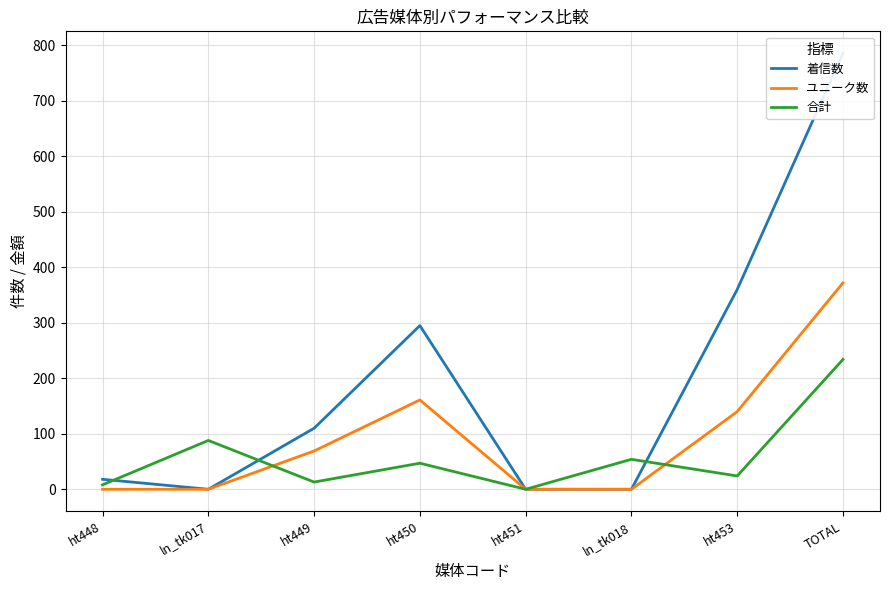

What is the label of the 8th point from the left?

TOTAL